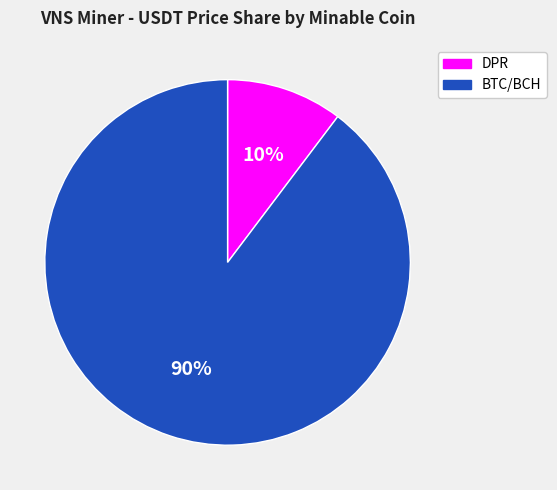

Is there any slice that represents more than half of the pie?

Yes